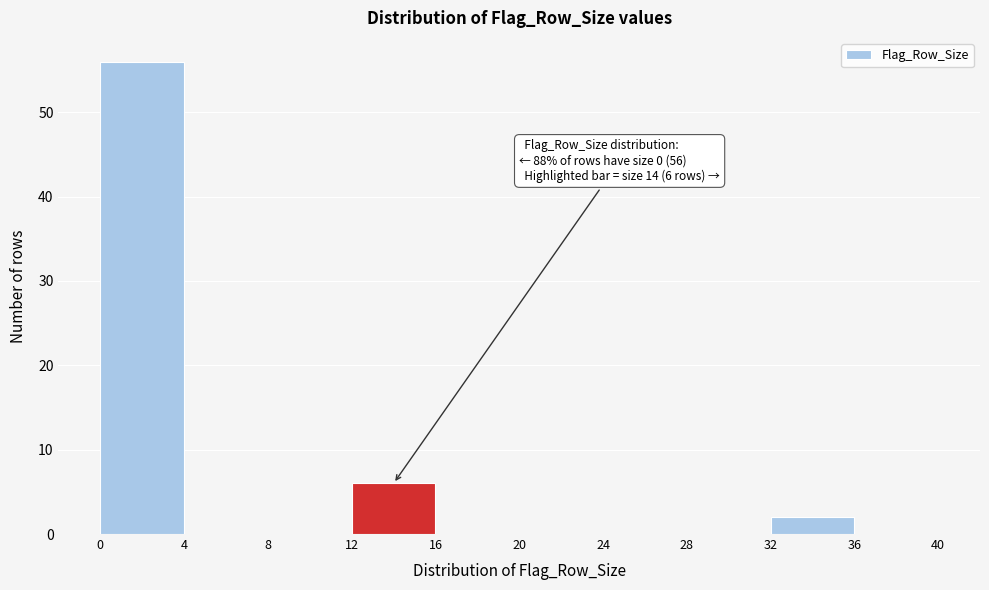

Over which range of the x-axis is the bar tallest?

0 to 4